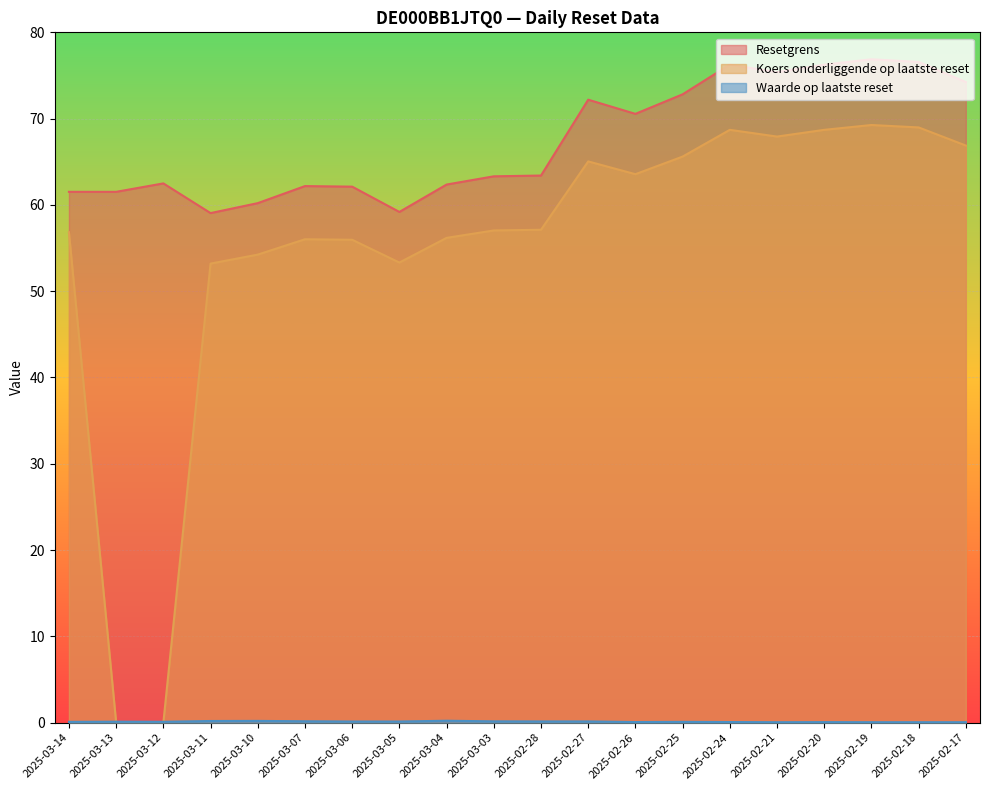

What is the label of the 9th point from the right?

2025-02-27